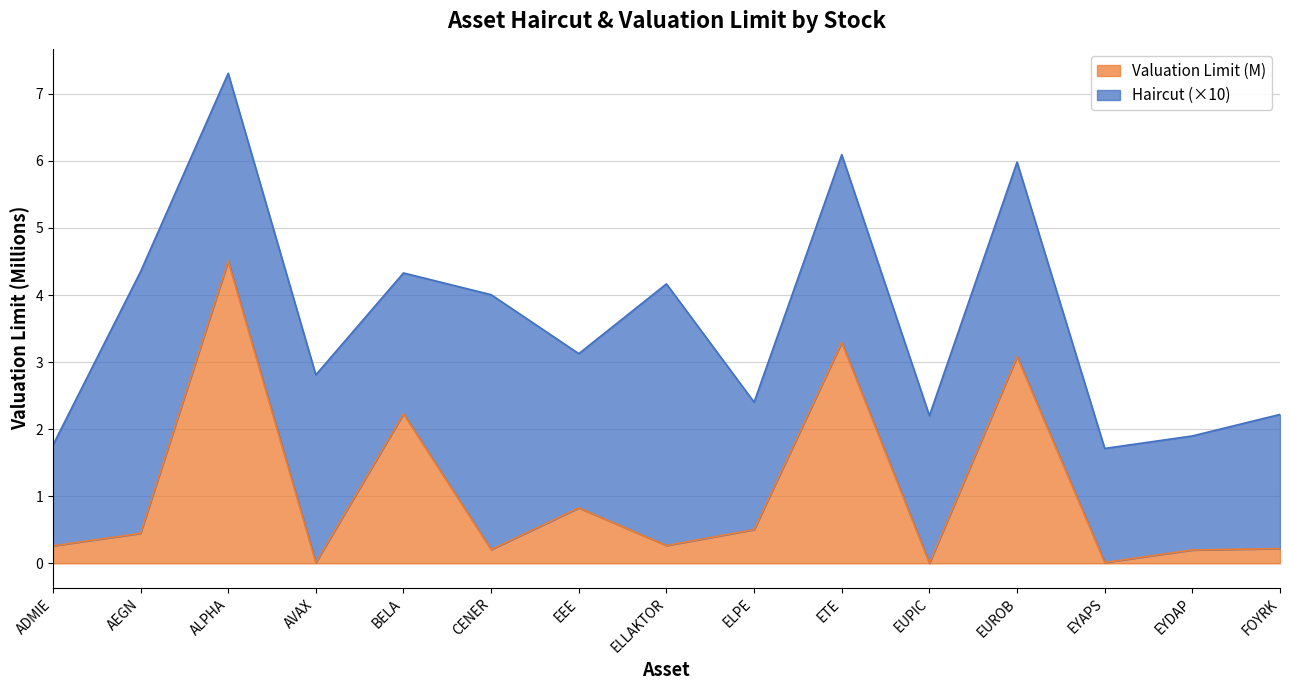

Count the number of categories in the chart.

15